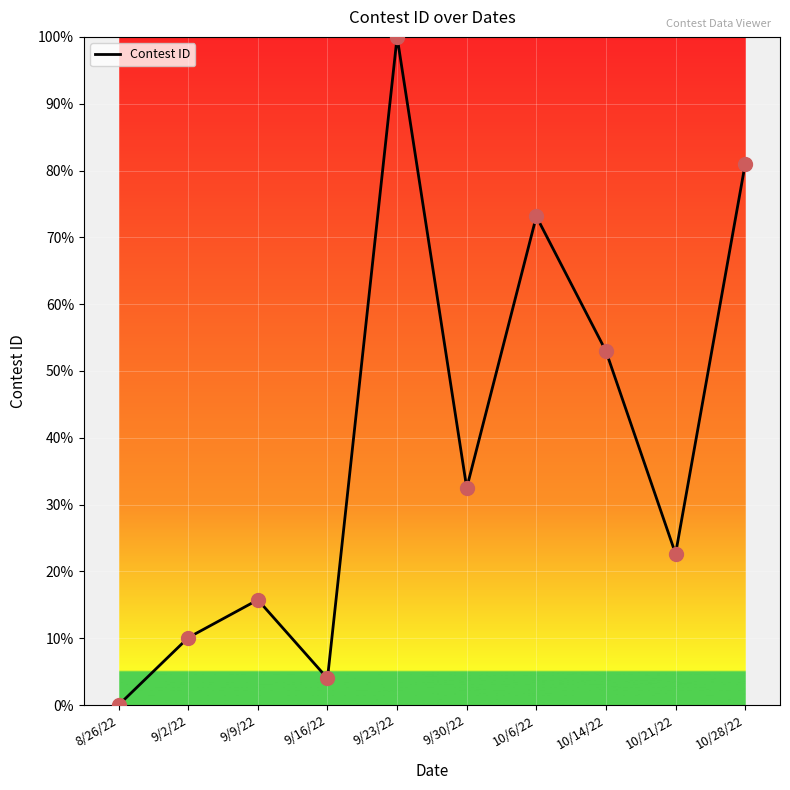

Which has a higher value, 8/26/22 or 9/23/22?

9/23/22